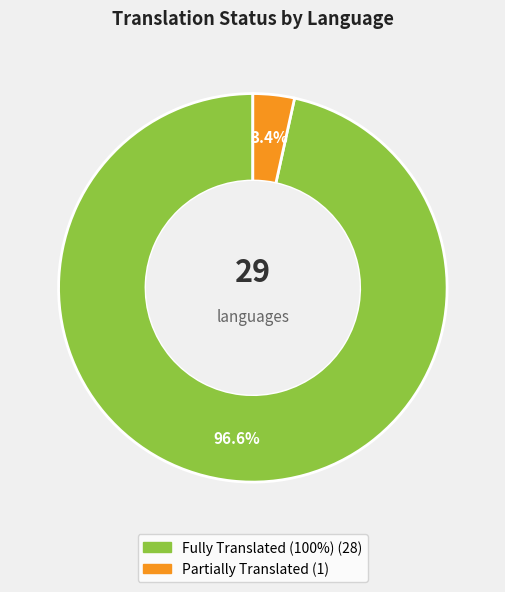

Does any single category account for the majority?

Yes